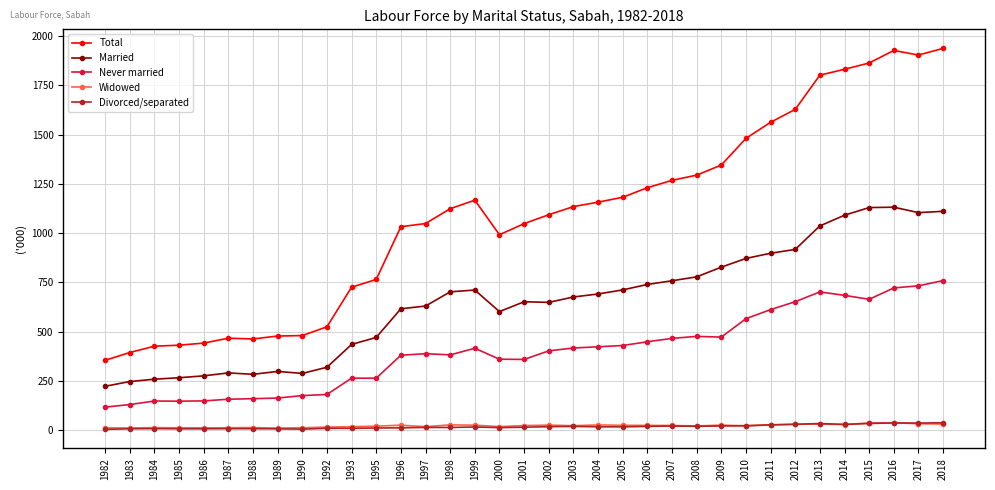

The Never married series shows 465.7 at 2007. True or false?

True